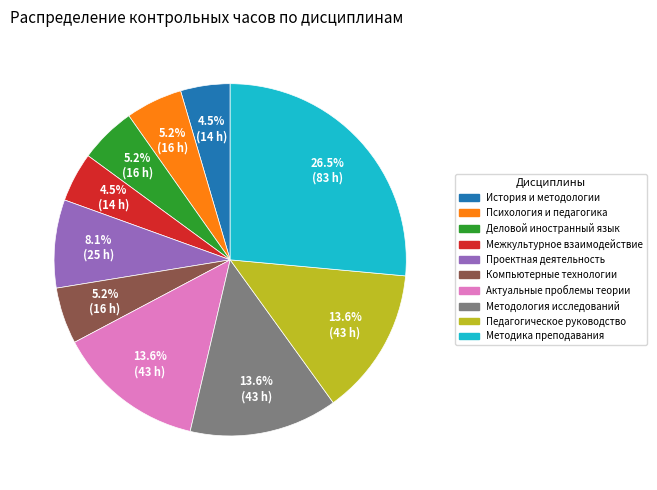

Is there a majority slice in this chart?

No